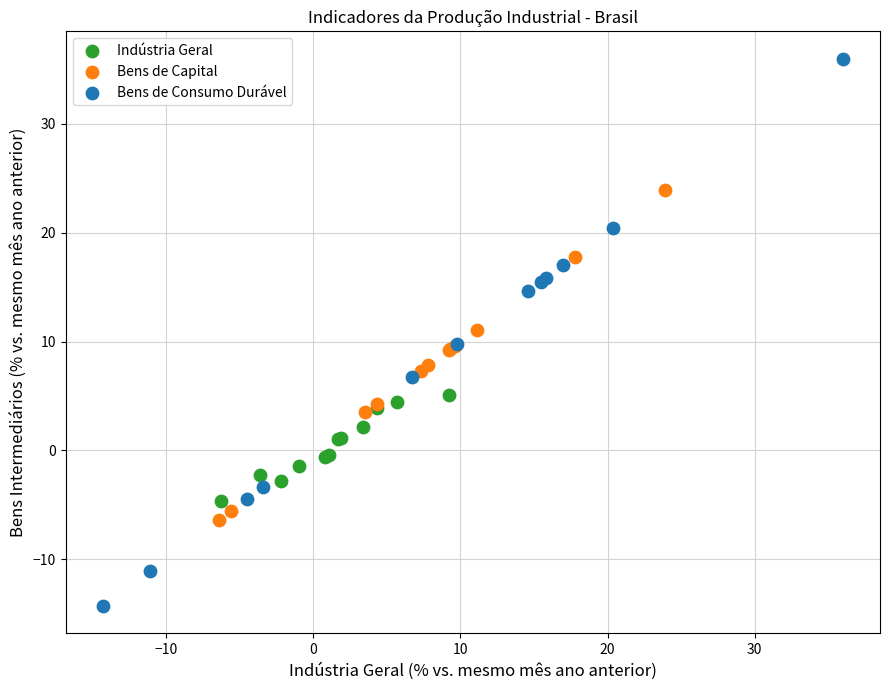

Which series has the widest spread of Y values?

Bens de Consumo Durável